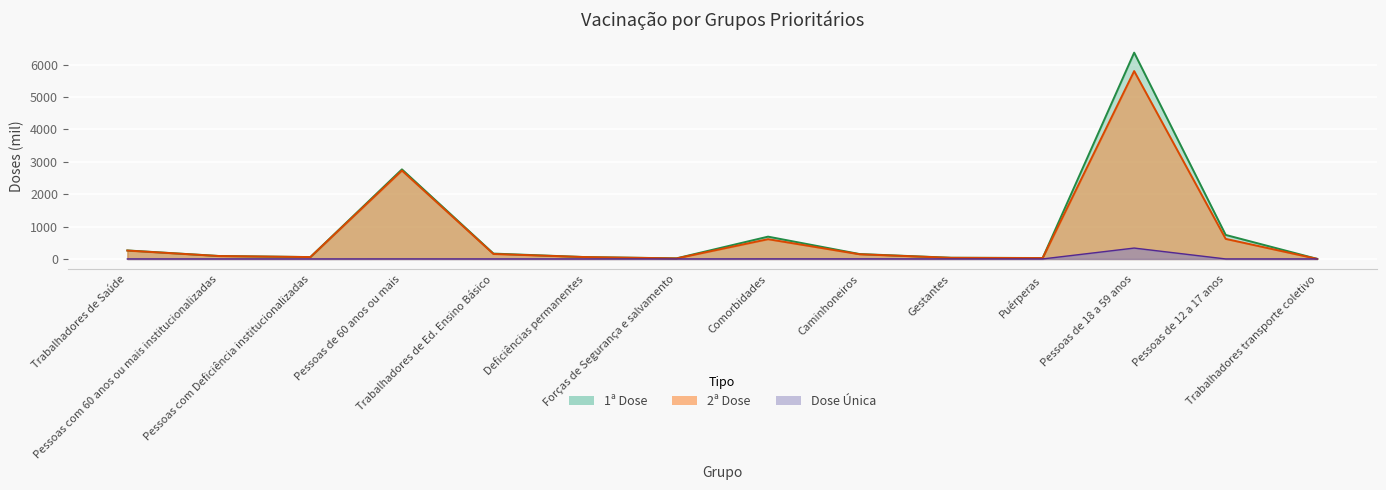

True or false: 2ª Dose has more than 1 points higher than both neighbors.

True